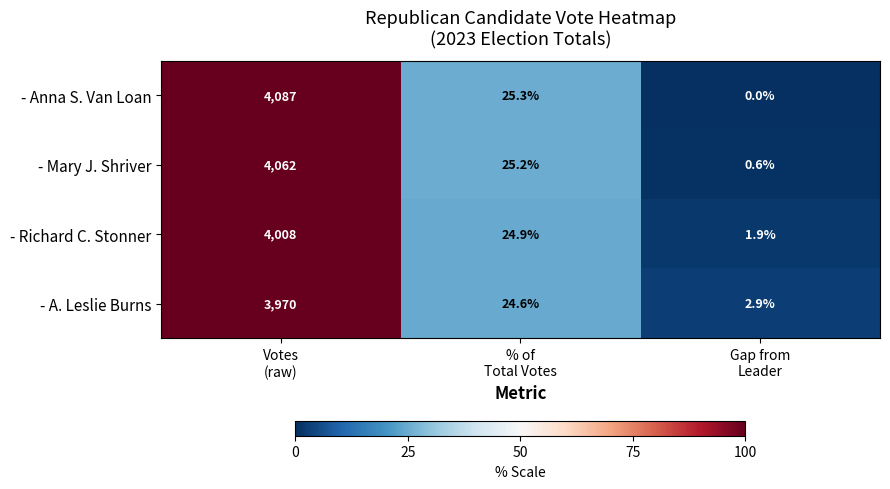

Rank the series by their maximum value, from highest to lowest.

- Anna S. Van Loan, - Mary J. Shriver, - Richard C. Stonner, - A. Leslie Burns